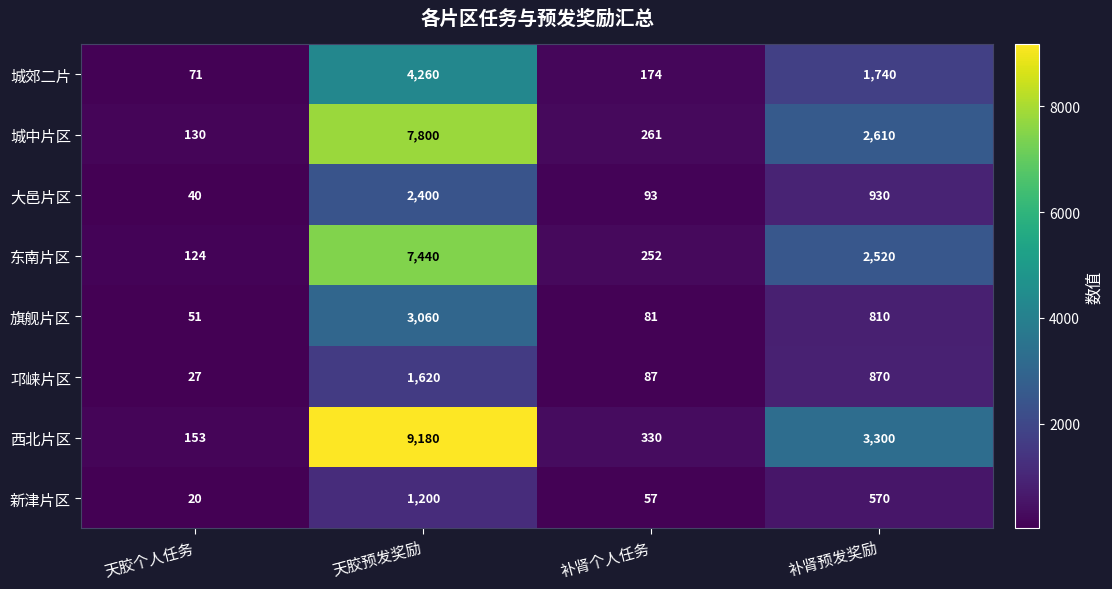

At how many categories does at least one series exceed 6329?

1